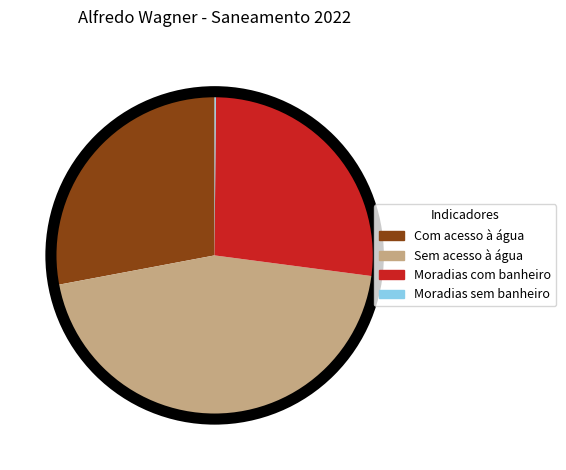

Does Moradias com banheiro represent more than half of the total?

No